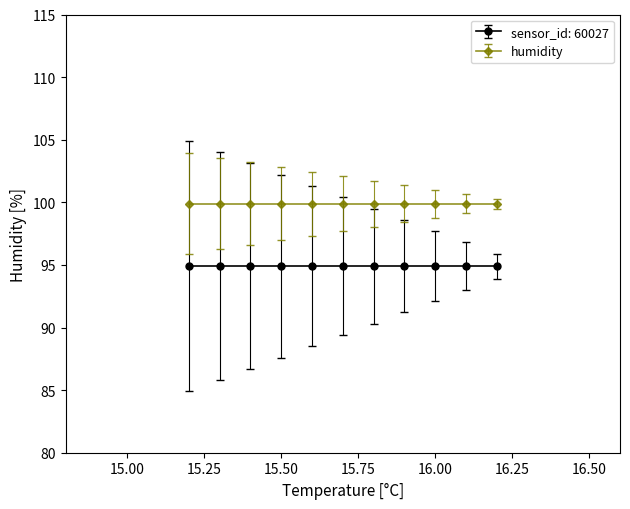

True or false: sensor_id: 60027 and humidity cross at least once.

False